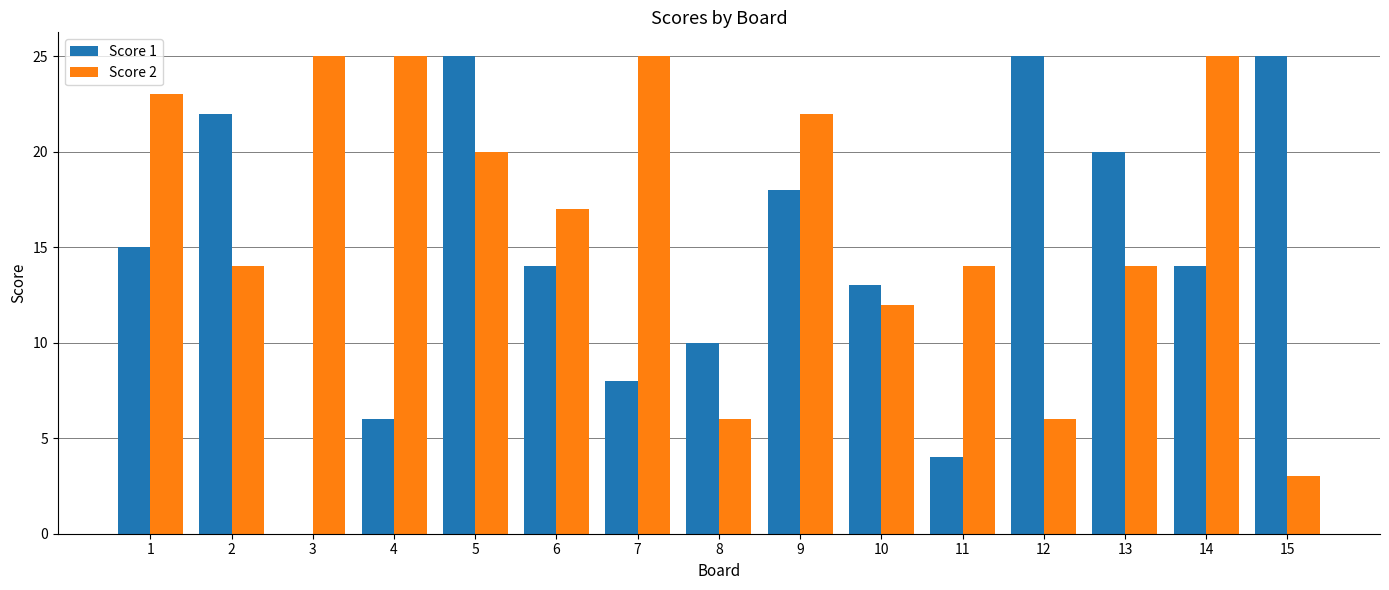

True or false: Score 1 has a value of 8 at 12.

False